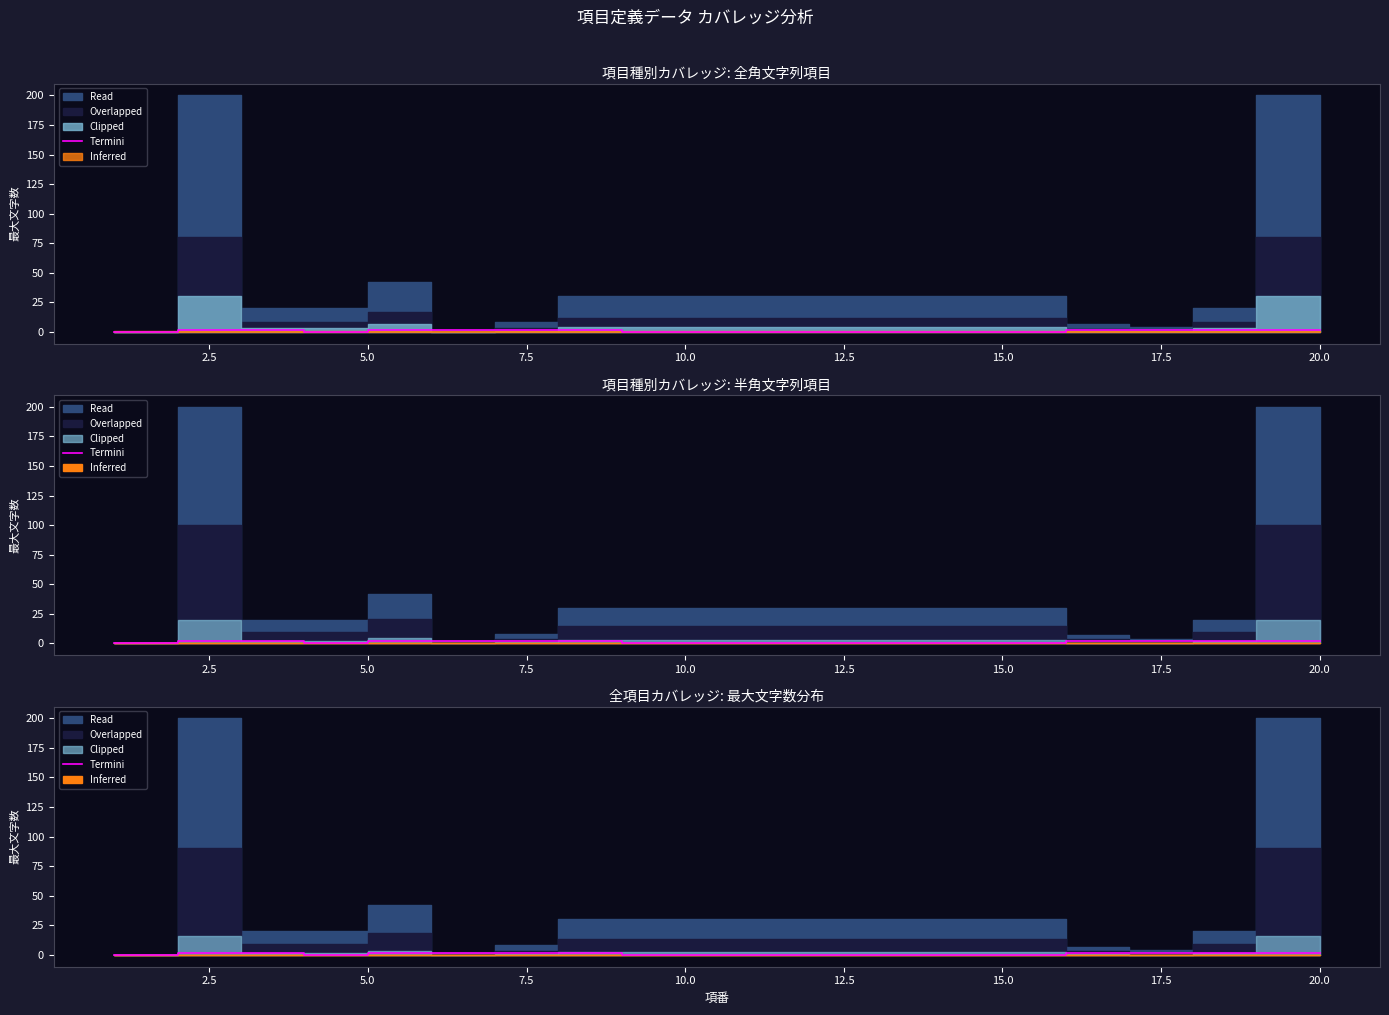

Does the chart display data point markers on the line(s)?

No